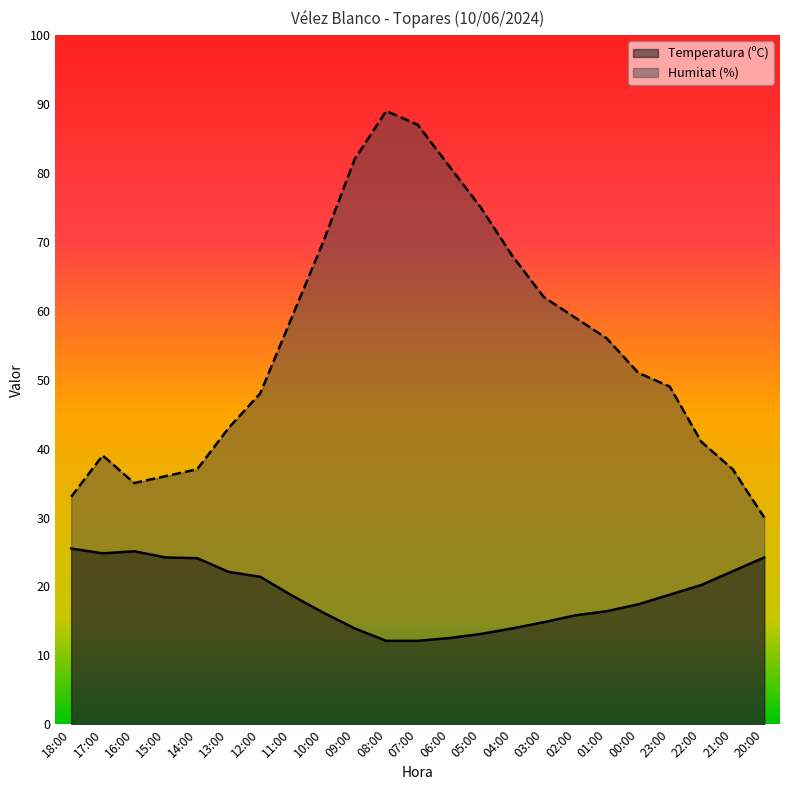

Where is the first local minimum for Humitat (%)?

16:00